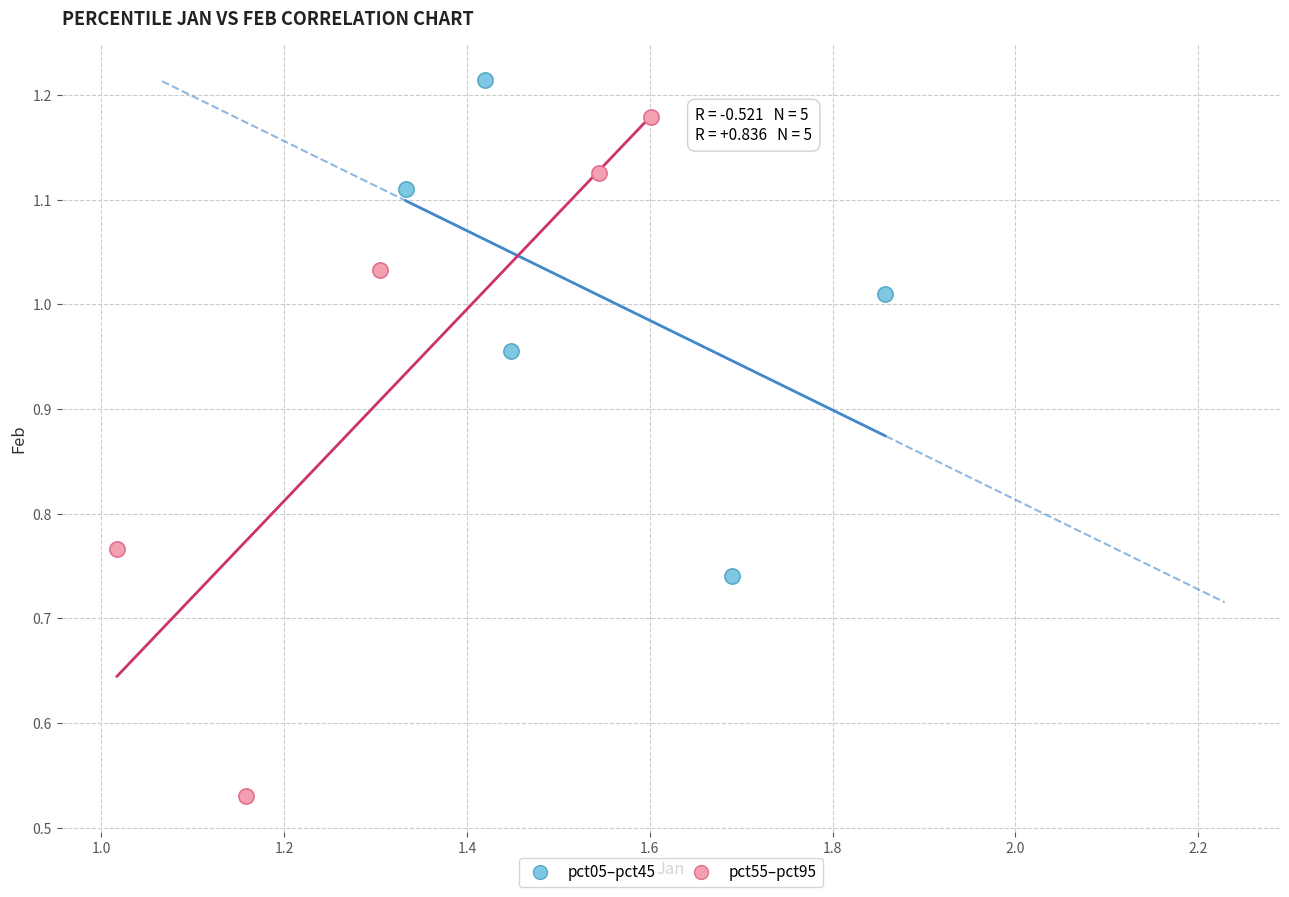

Which series has the largest Y range (max minus min)?

pct55–pct95